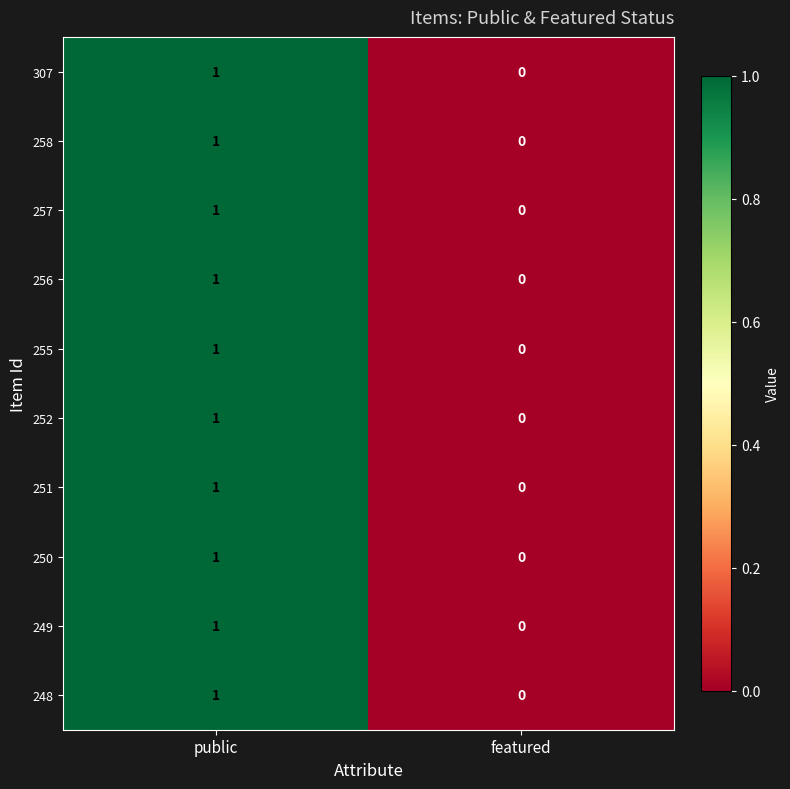

How many categories are shown in the chart?

2